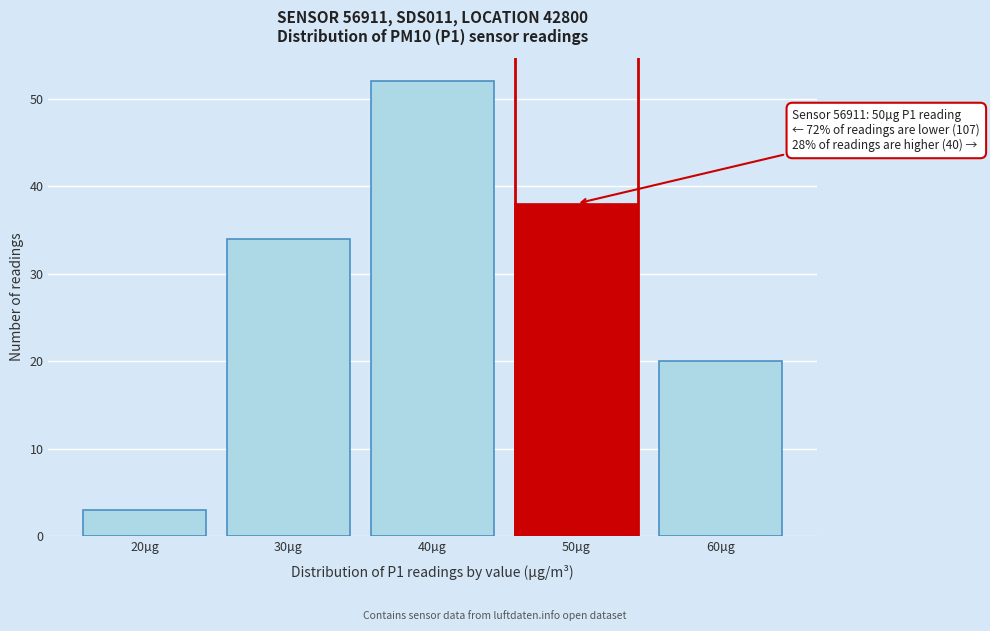

Reading left to right, extract all data points from this chart.

3	34	52	38	20